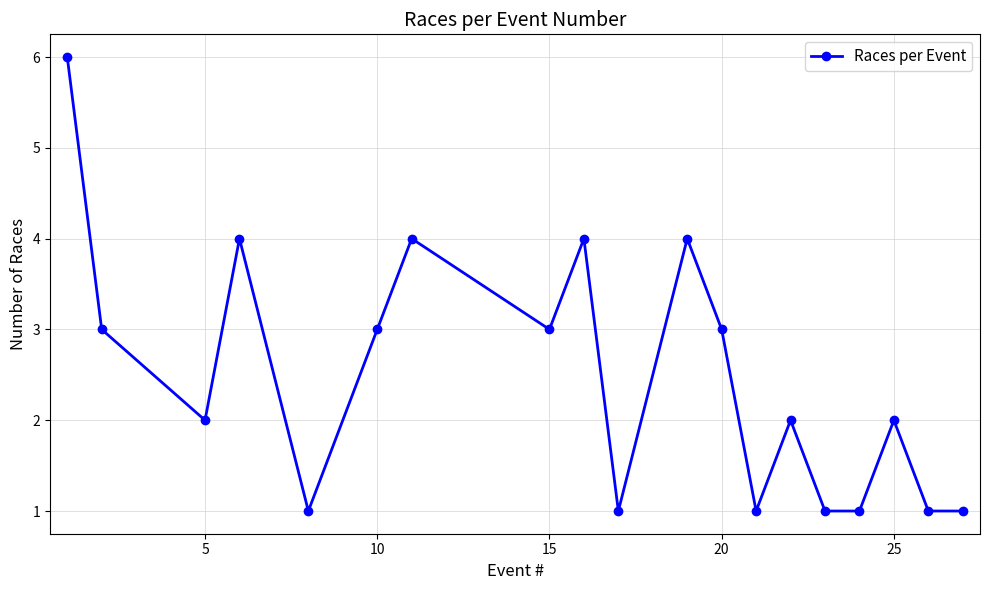

What is the difference between the maximum and minimum values?

5